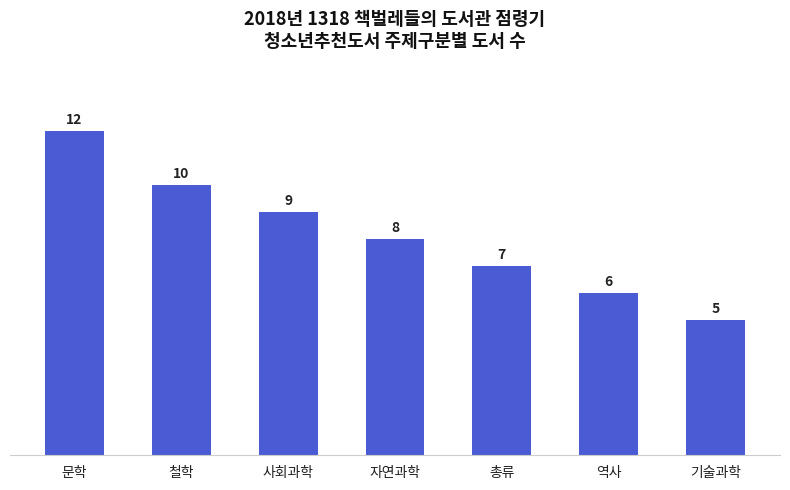

What is the maximum value shown in the chart?

12